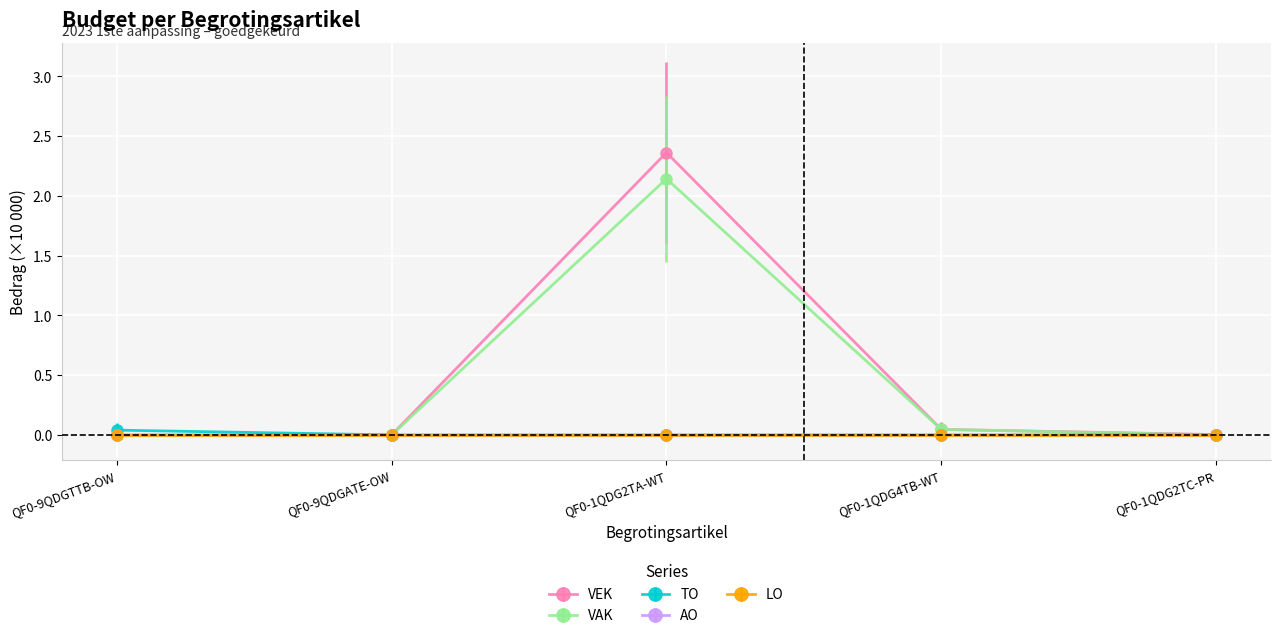

Does the chart display data point markers on the line(s)?

Yes